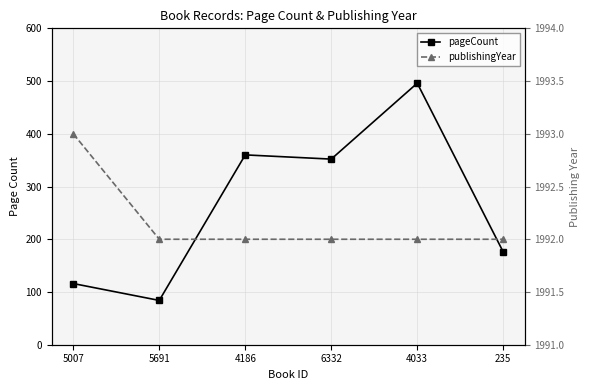

Which series has the largest range (max minus min)?

pageCount